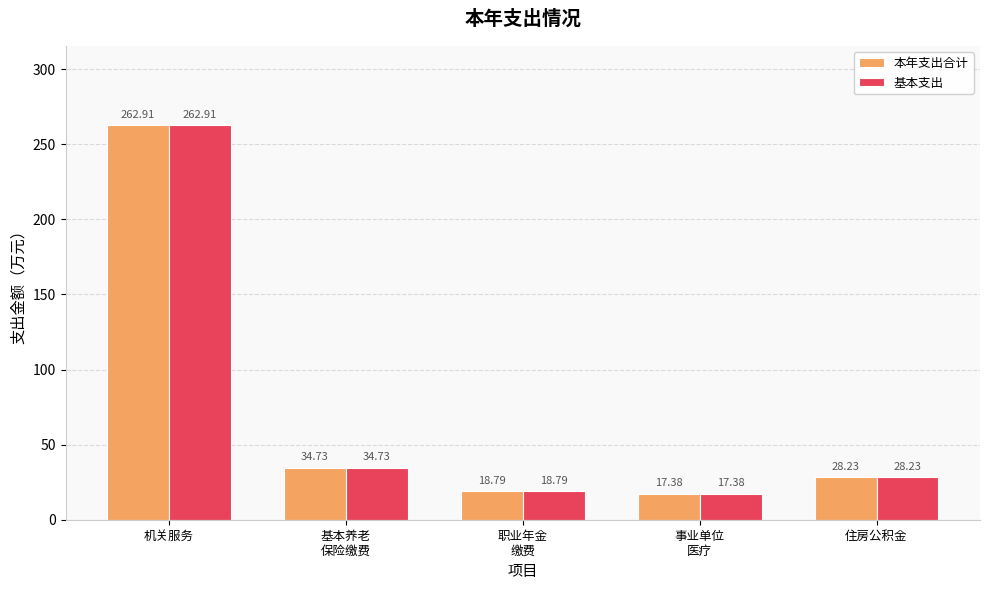

At which label does 本年支出合计 first exceed 28?

机关服务